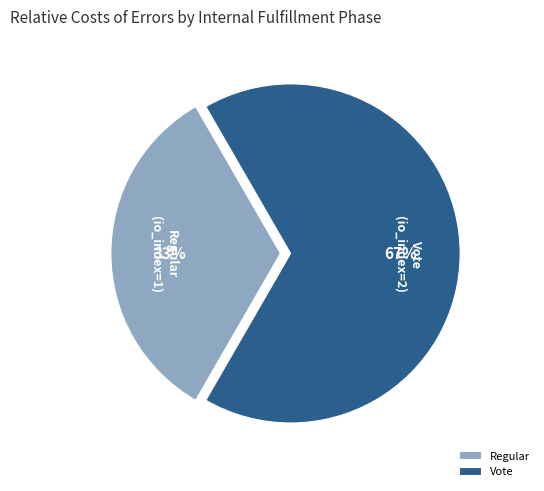

How many slices are in this pie chart?

2